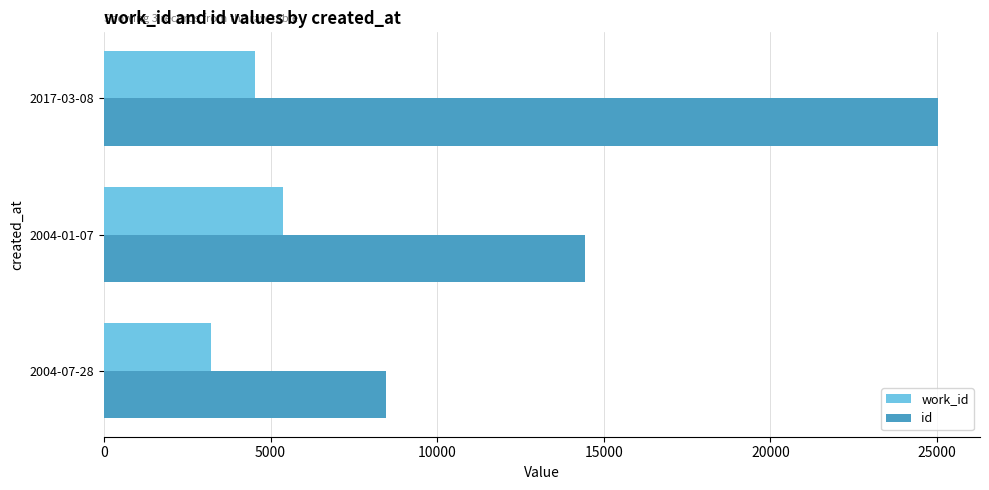

What is the difference between the id values at 2004-07-28 and 2004-01-07?

5948